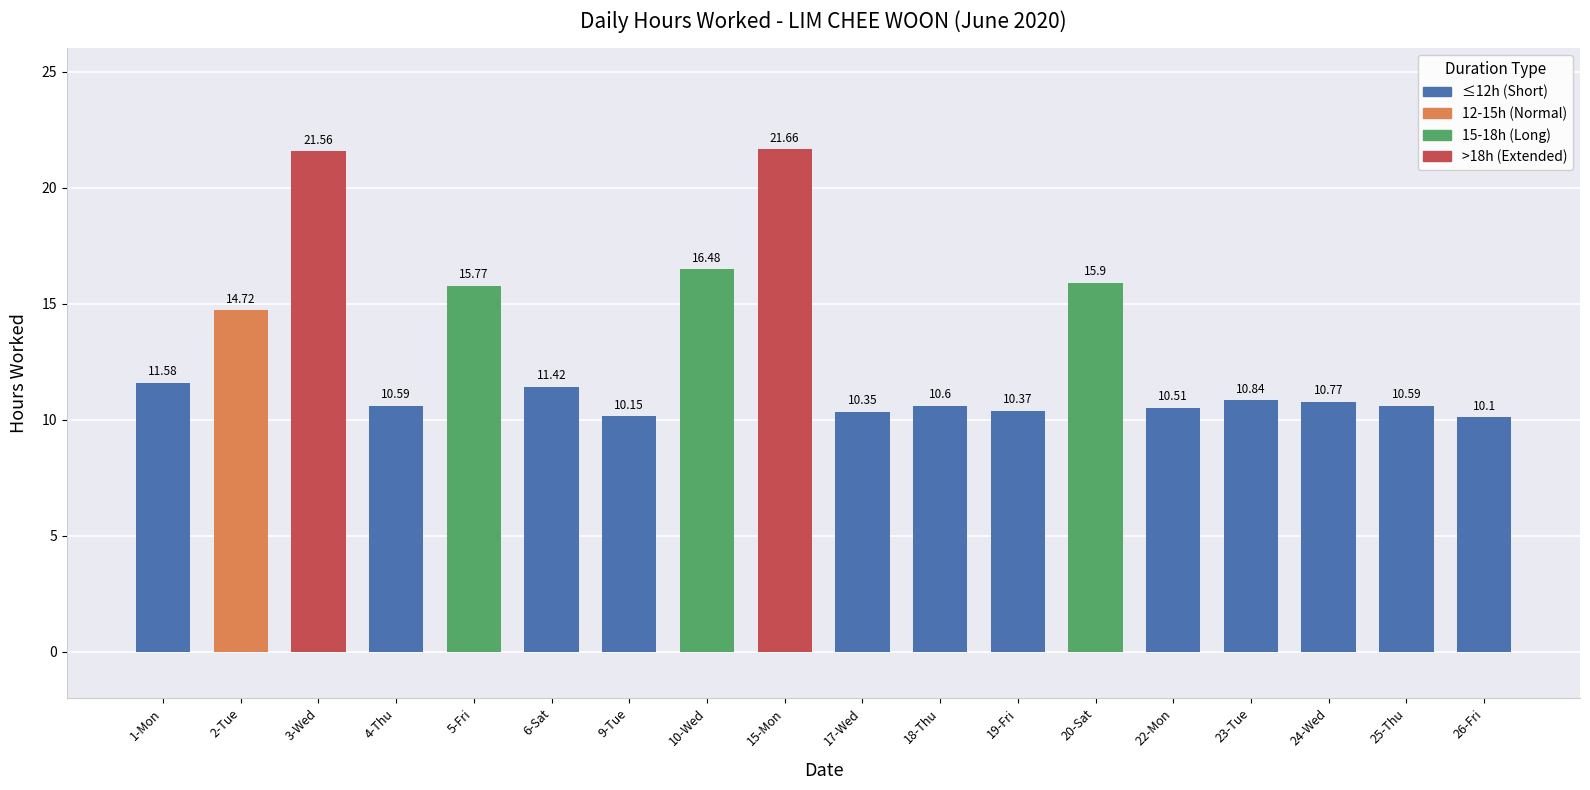

At which category does the chart reach its minimum across all series?

26-Fri